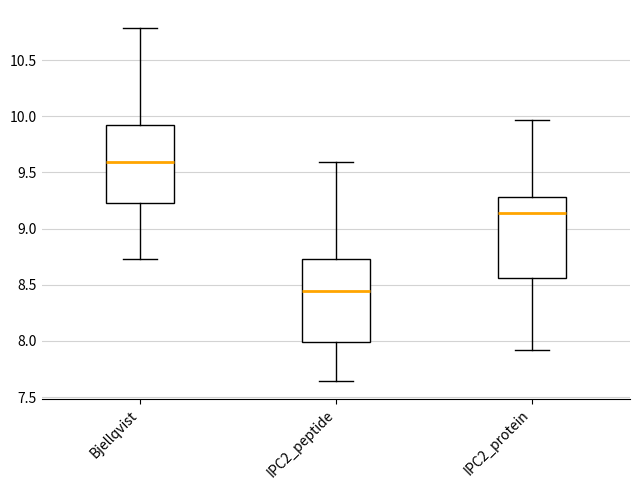

Reading left to right, transcribe this box plot: for each box, give where its median line is, the range the box spans, and where its two whiskers end, as read against the y-axis. The values are not printed on the chart, so give them approximately, as read against the axis.

Bjellqvist: median 9.60, box 9.25 to 9.90, whiskers 8.75 to 10.80
IPC2_peptide: median 8.45, box 8.00 to 8.75, whiskers 7.65 to 9.60
IPC2_protein: median 9.15, box 8.55 to 9.30, whiskers 7.90 to 9.95